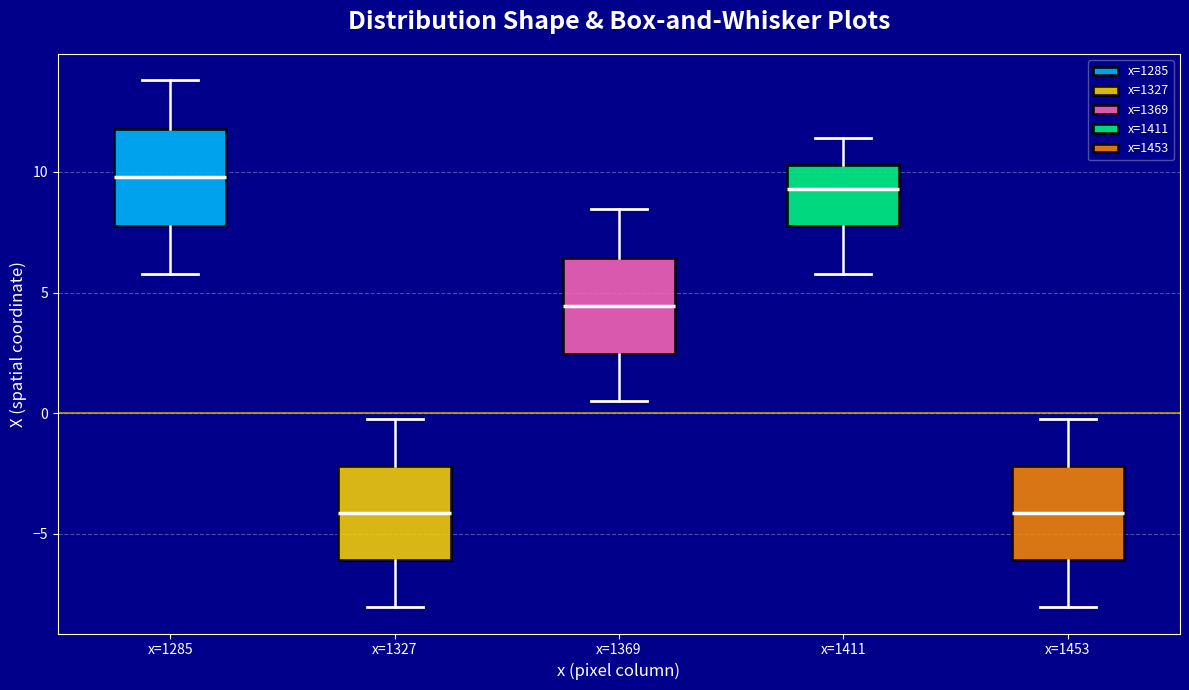

Reading left to right, transcribe this box plot: for each box, give where its median line is, the range the box spans, and where its two whiskers end, as read against the y-axis. The values are not printed on the chart, so give them approximately, as read against the axis.

x=1285: median 10.0, box 8.0 to 12.0, whiskers 6.0 to 14.0
x=1327: median -4.0, box -6.0 to -2.0, whiskers -8.0 to 0.0
x=1369: median 4.5, box 2.5 to 6.5, whiskers 0.5 to 8.5
x=1411: median 9.5, box 8.0 to 10.5, whiskers 6.0 to 11.5
x=1453: median -4.0, box -6.0 to -2.0, whiskers -8.0 to 0.0